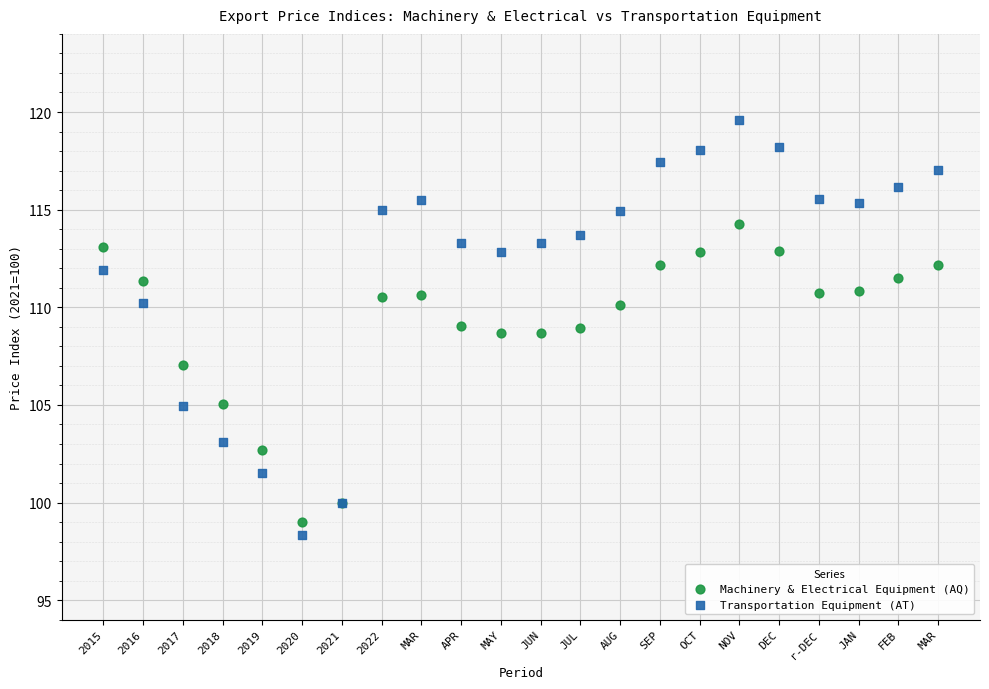

Which series has the widest spread of Y values?

Transportation Equipment (AT)